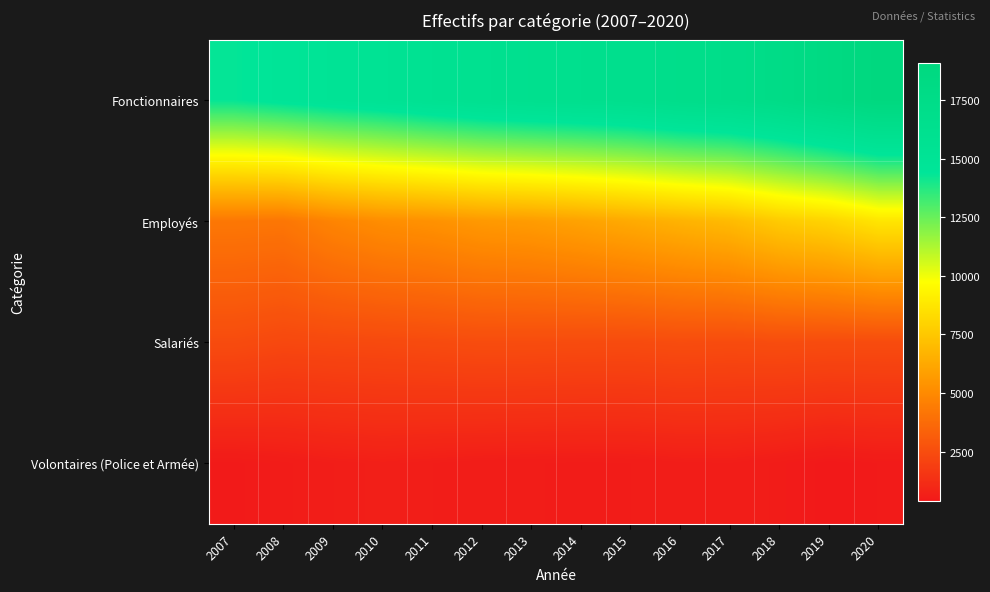

Which has a higher value, 2018 or 2016?

2018